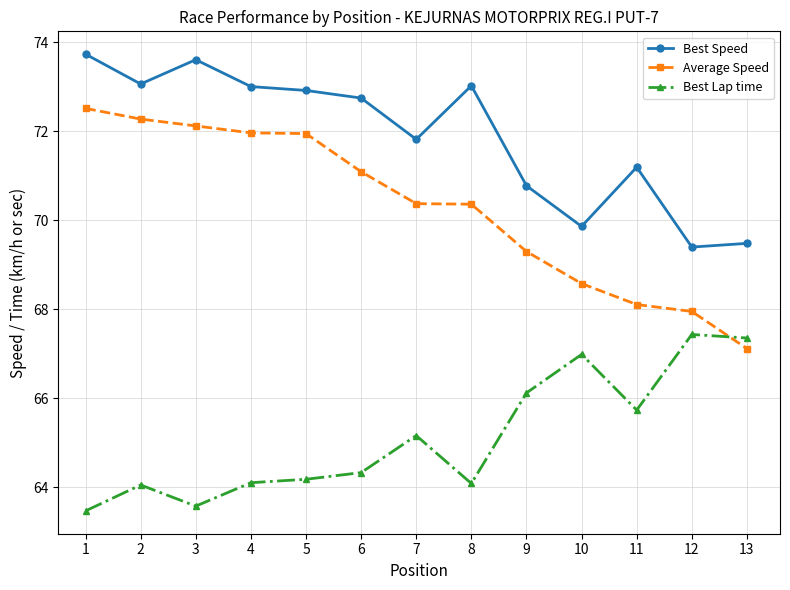

What is the value of the Average Speed point at the 1st from the left?

72.5